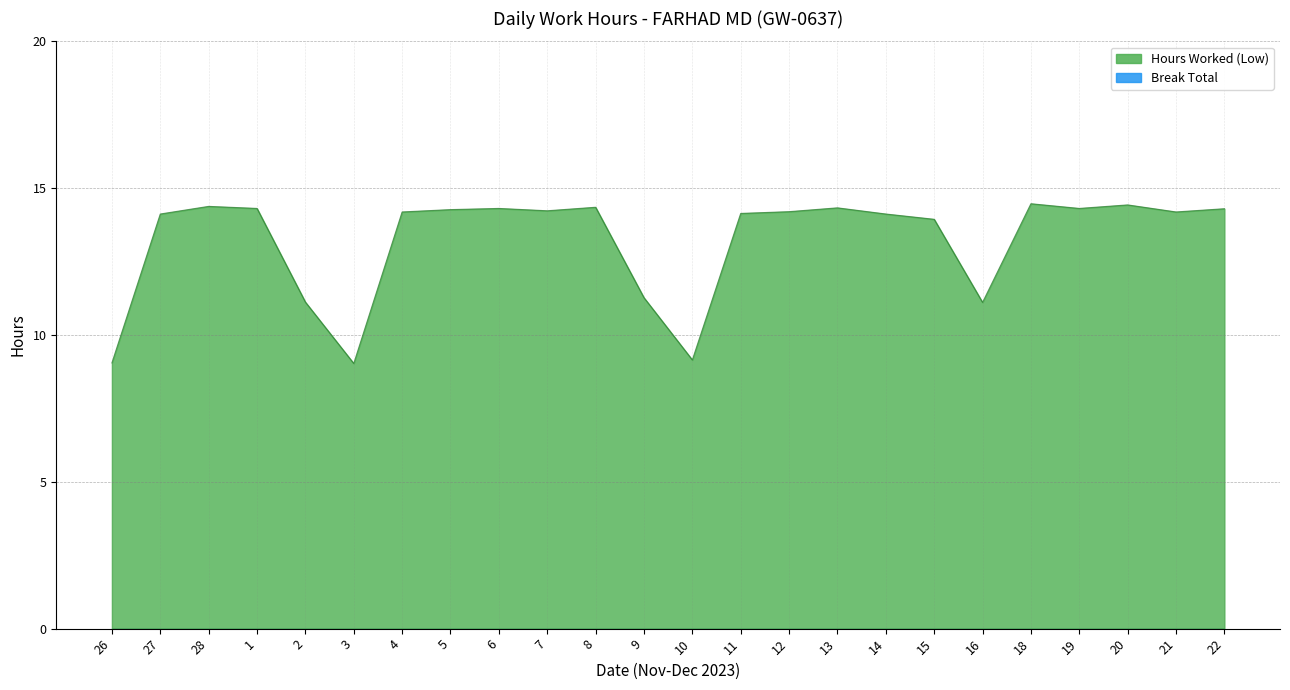

Rank the categories by value from lowest to highest.

3, 26, 10, 16, 2, 9, 15, 27, 14, 11, 4, 21, 12, 7, 5, 22, 1, 6, 19, 13, 8, 28, 20, 18